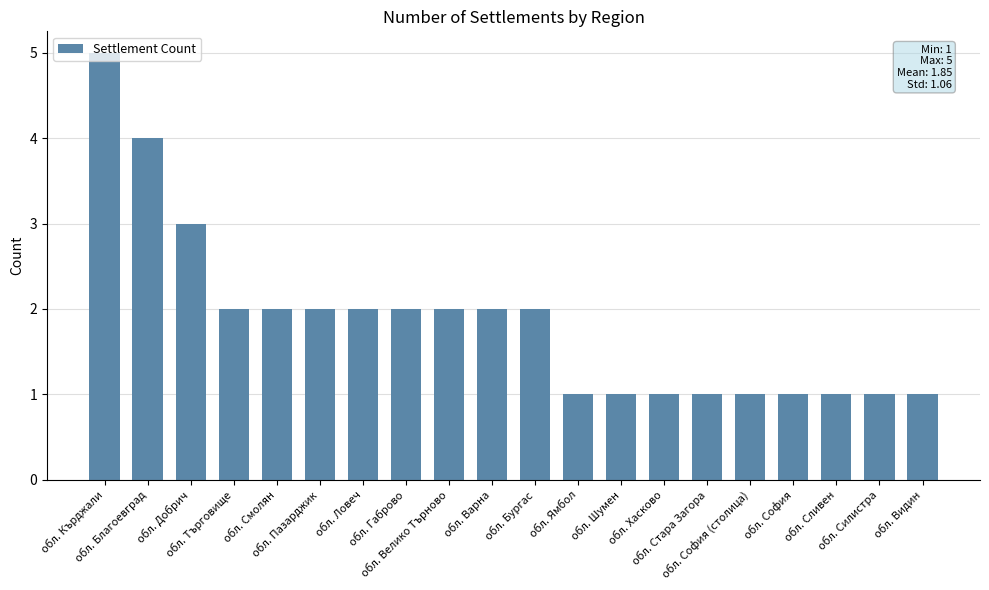

True or false: the data shows 5 at обл. Кърджали.

True